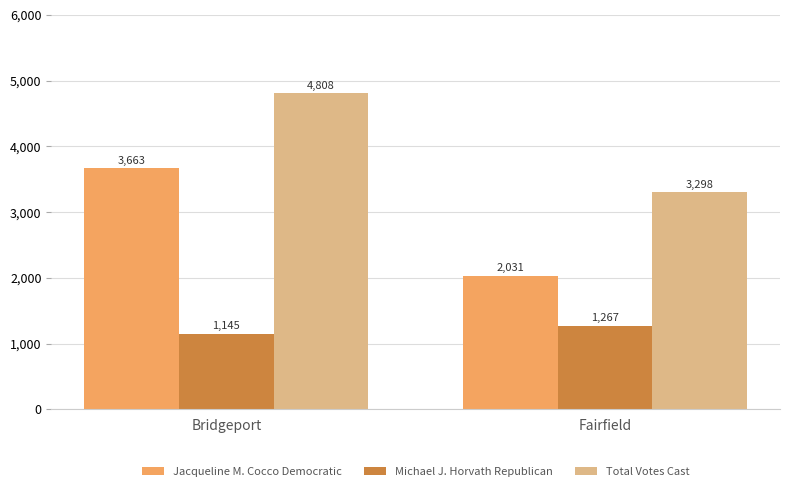

Which series has the largest range (max minus min)?

Jacqueline M. Cocco Democratic